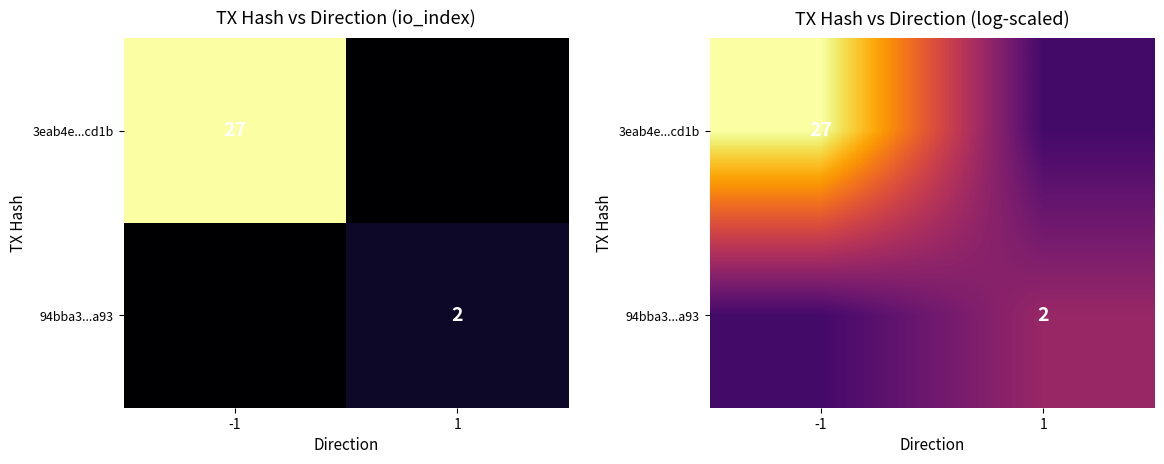

Which series has the largest range (max minus min)?

3eab4e...cd1b